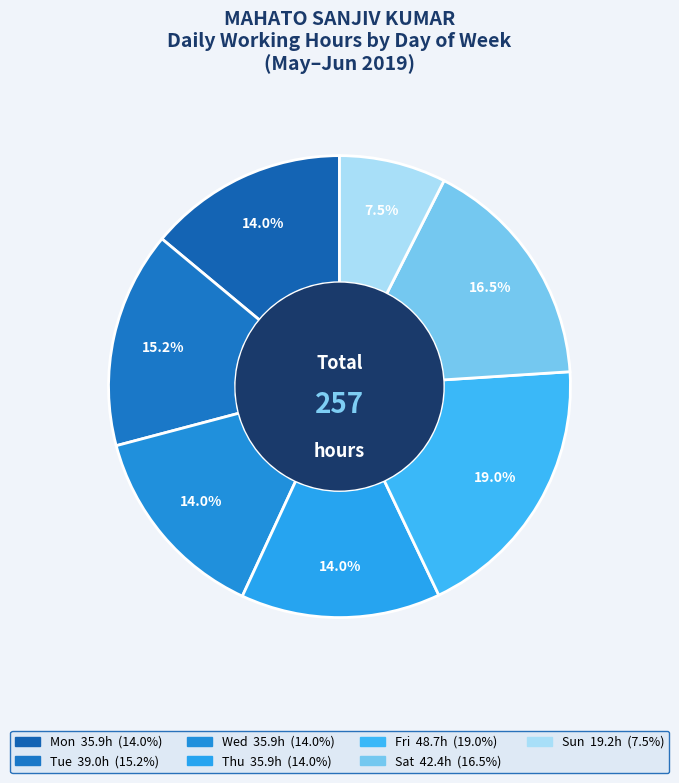

Is there a majority slice in this chart?

No